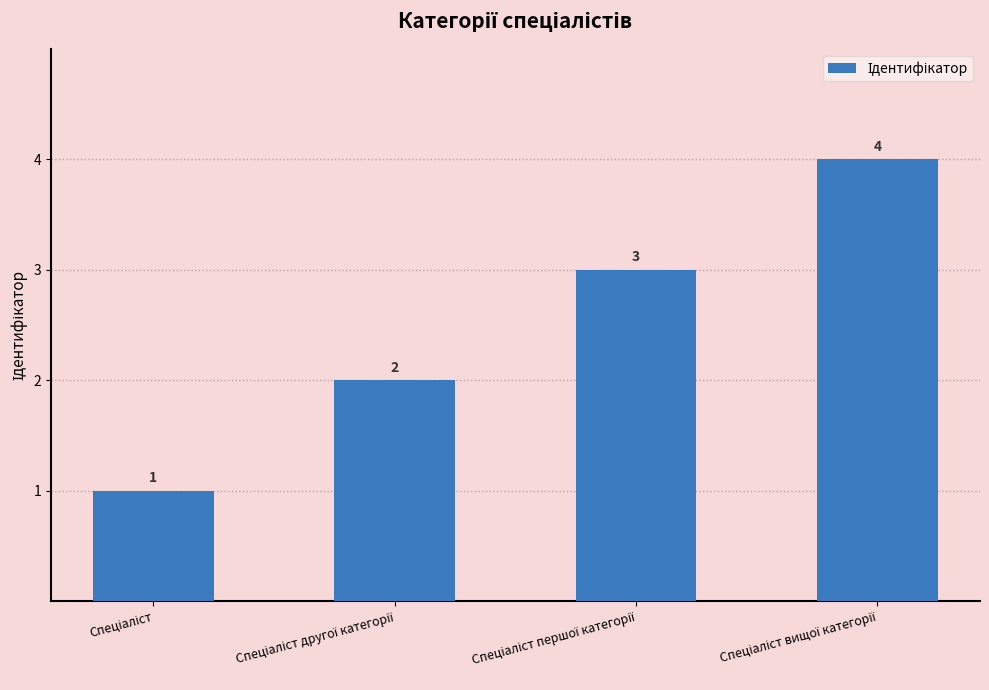

What is the smallest value displayed?

1